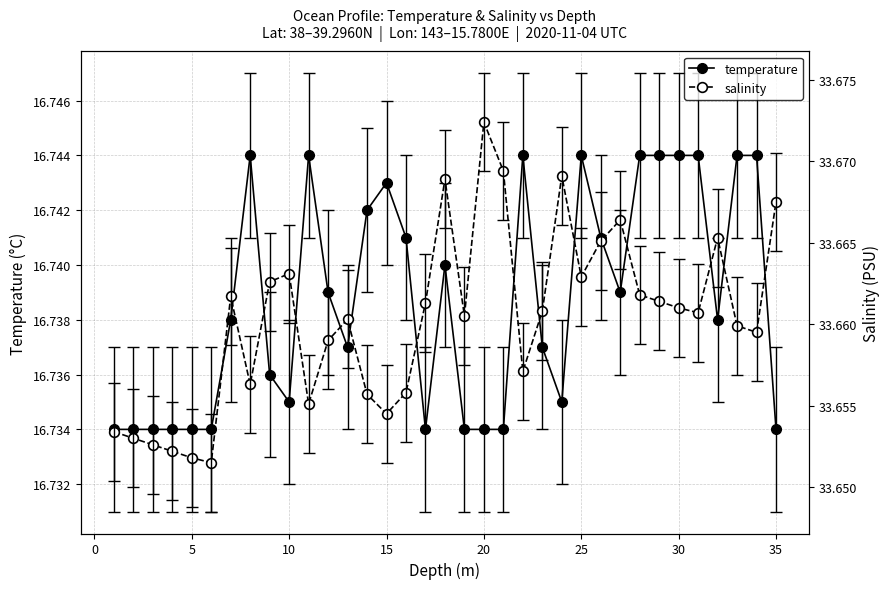

True or false: salinity and temperature intersect in this chart.

False